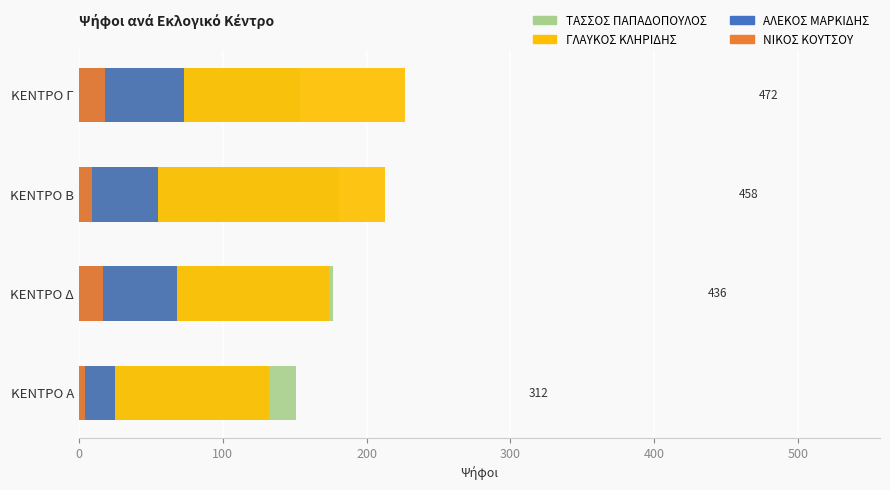

What is the smallest value displayed?

4